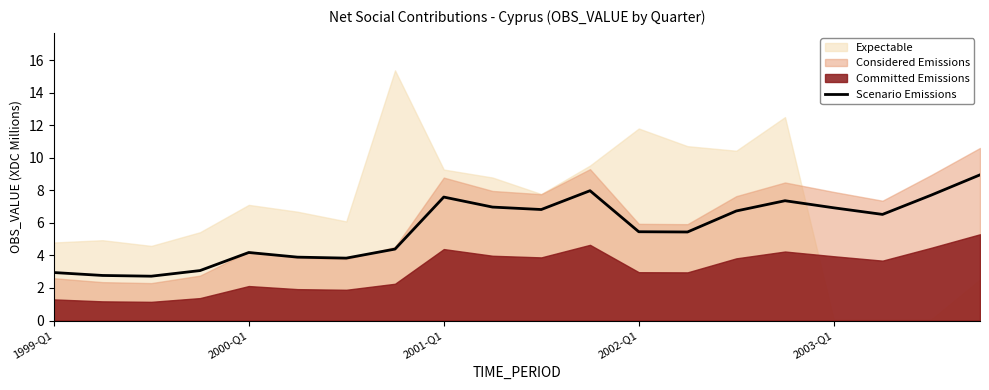

At which label does Scenario Emissions first exceed 6?

2001-Q1